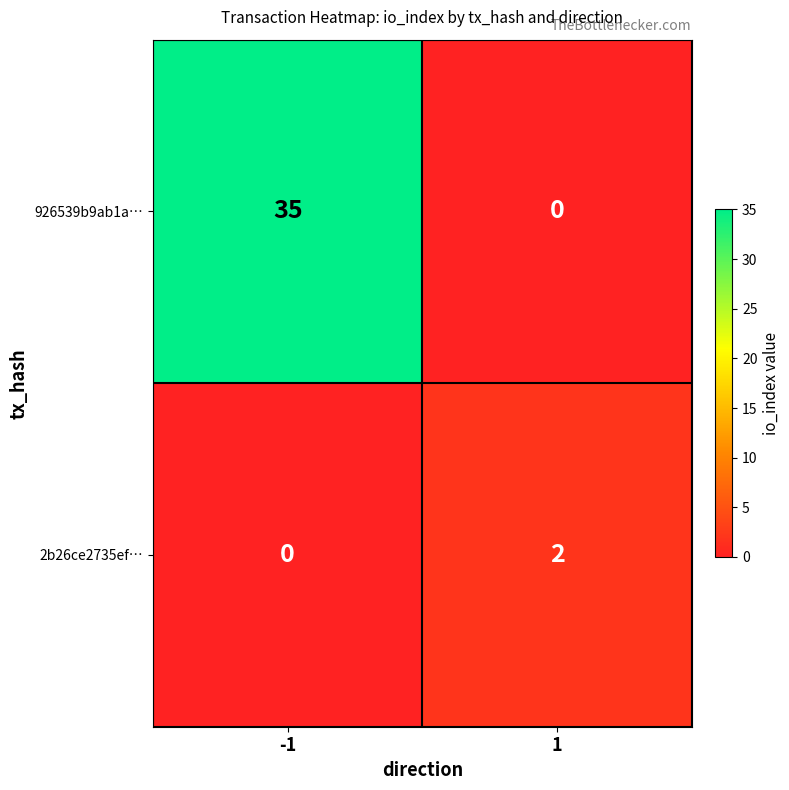

Reading right to left, transcribe all the data shown in this chart.

926539b9ab1a…: 0	35
2b26ce2735ef…: 2	0